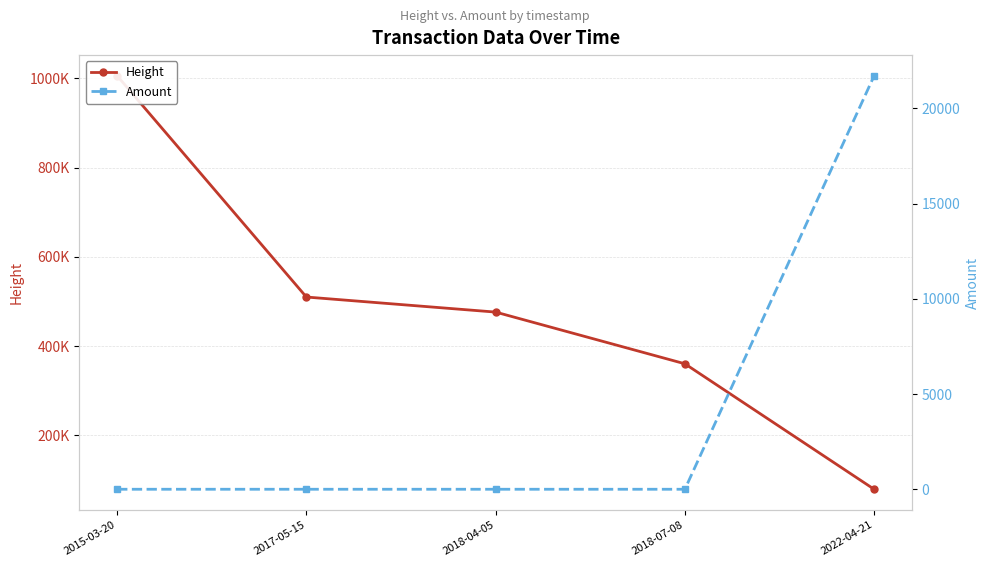

How many series are shown in this chart?

2